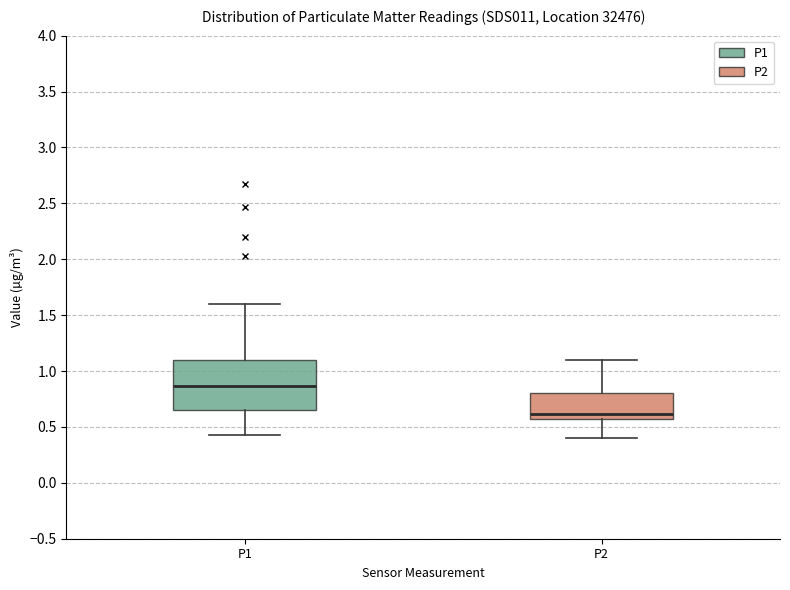

Reading left to right, read every box against the y-axis: the position of its median line, the range the box covers, and the ends of its whiskers. The values are not printed on the chart, so give them approximately, as read against the axis.

P1: median 0.85, box 0.65 to 1.10, whiskers 0.45 to 1.60
P2: median 0.60, box 0.55 to 0.80, whiskers 0.40 to 1.10